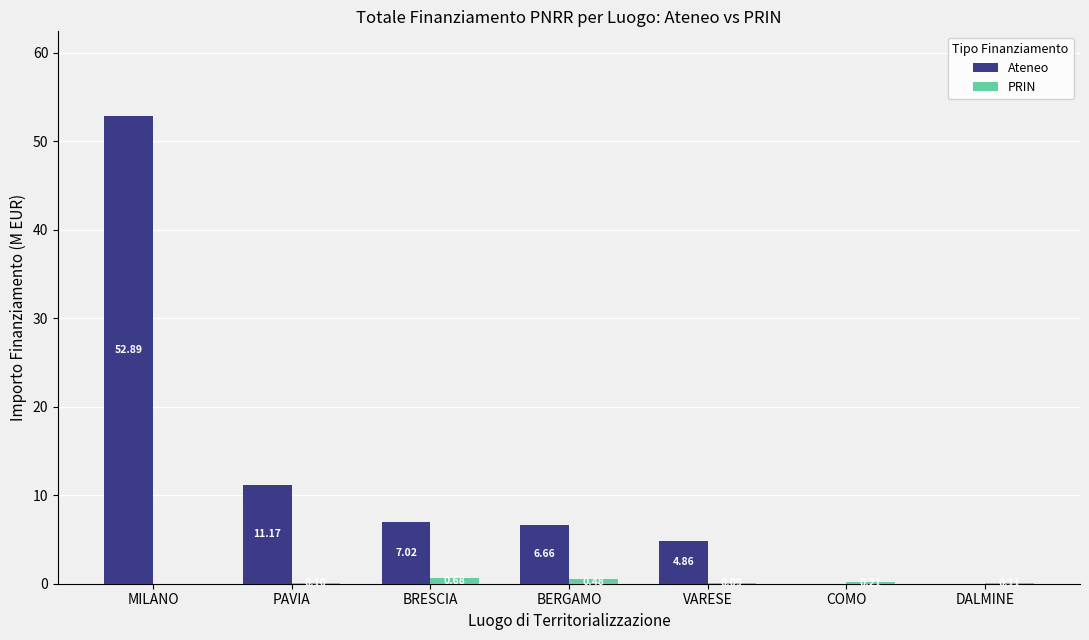

What are all the series names shown in the legend?

Ateneo, PRIN